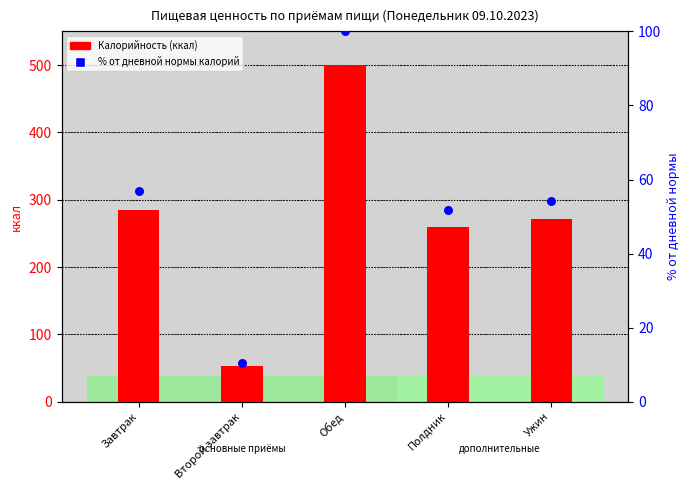

At which category is the sum across all series the highest?

Обед